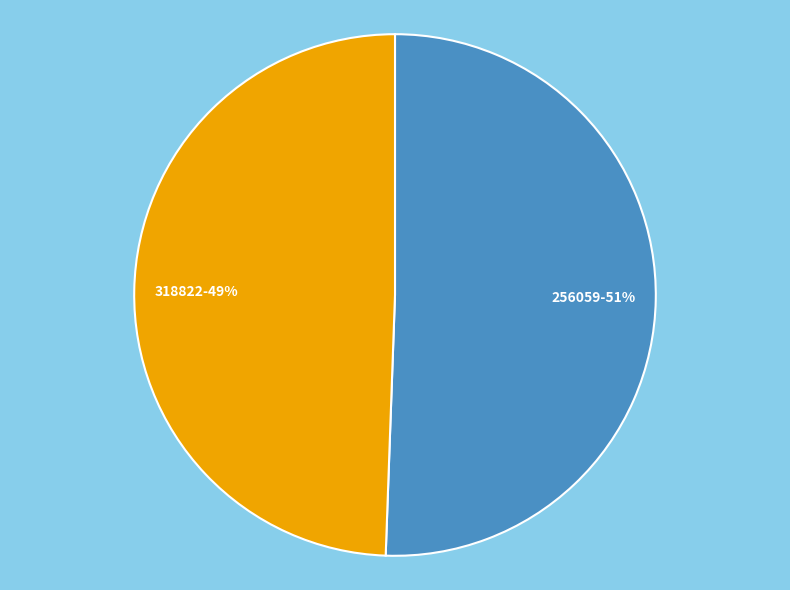

Count the number of slices in the pie.

2